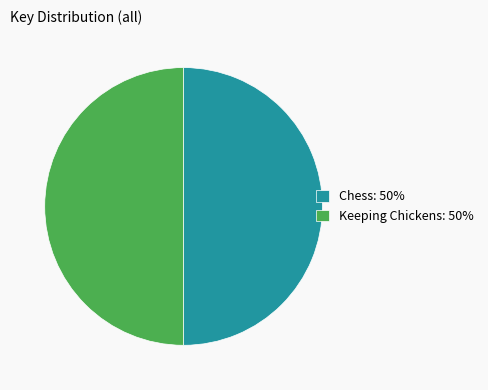

Is the sum of Keeping Chickens and Chess greater than half?

Yes